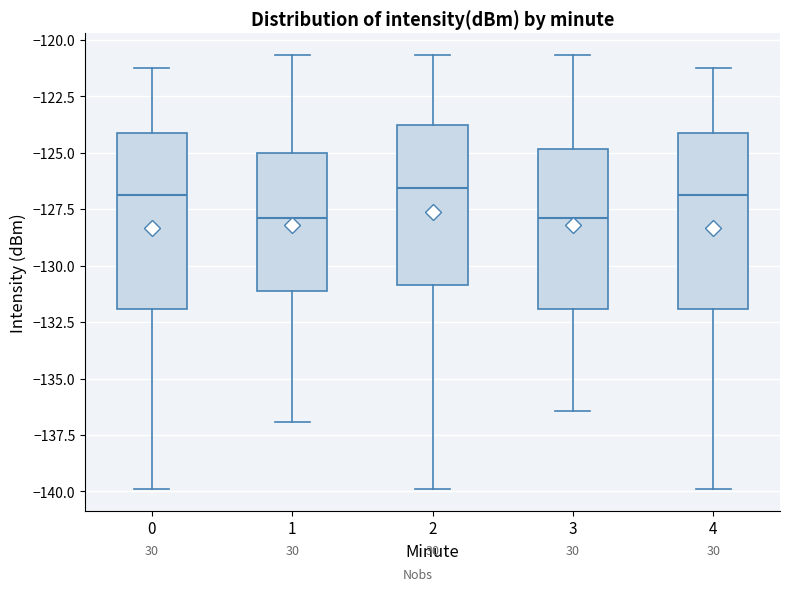

Reading left to right, transcribe this box plot: for each box, give where its median line is, the range the box spans, and where its two whiskers end, as read against the y-axis. The values are not printed on the chart, so give them approximately, as read against the axis.

0: median -127.0, box -132.0 to -124.0, whiskers -140.0 to -121.0
1: median -128.0, box -131.0 to -125.0, whiskers -137.0 to -120.5
2: median -126.5, box -131.0 to -124.0, whiskers -140.0 to -120.5
3: median -128.0, box -132.0 to -125.0, whiskers -136.5 to -120.5
4: median -127.0, box -132.0 to -124.0, whiskers -140.0 to -121.0